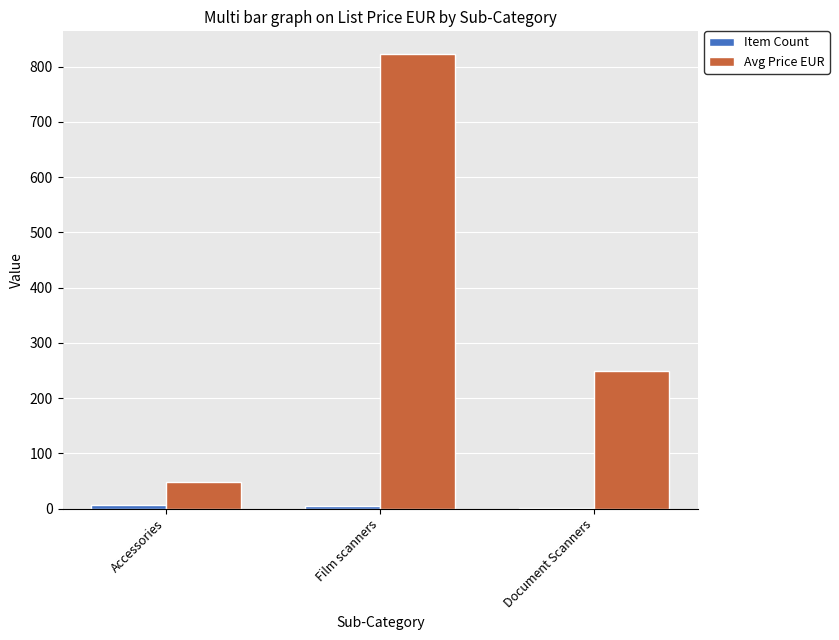

What is the total value across all series at Document Scanners?

250.0